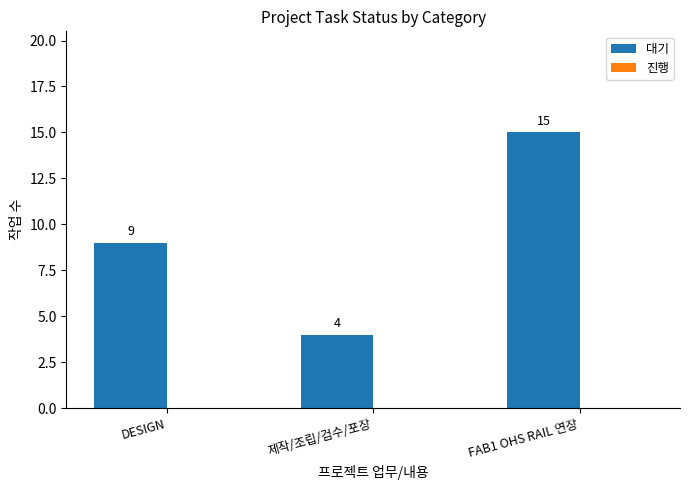

Count the values in the range 4 to 15.

3